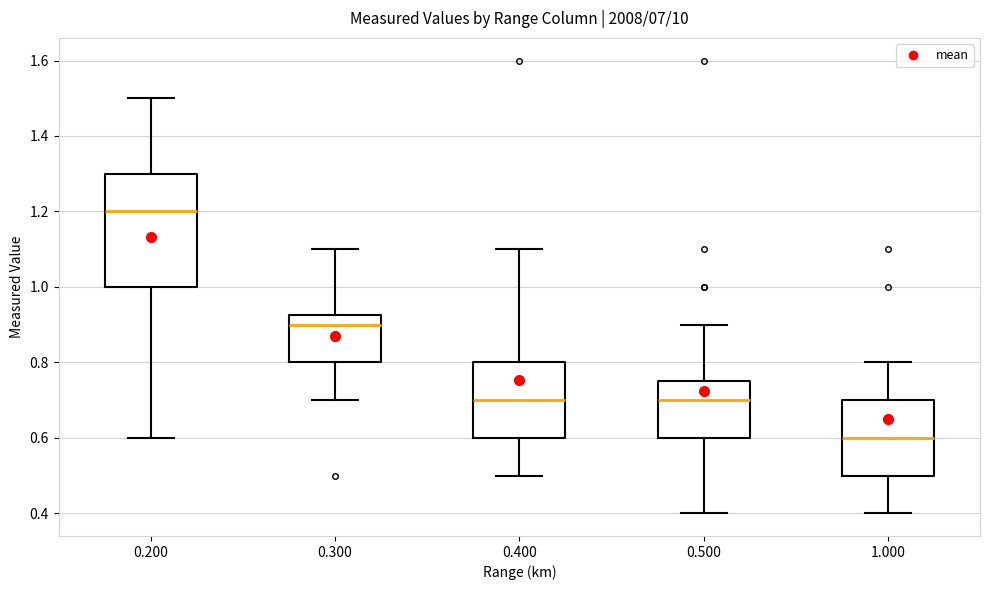

Comparing the boxes themselves (not the whiskers), which one is the tallest?

0.200